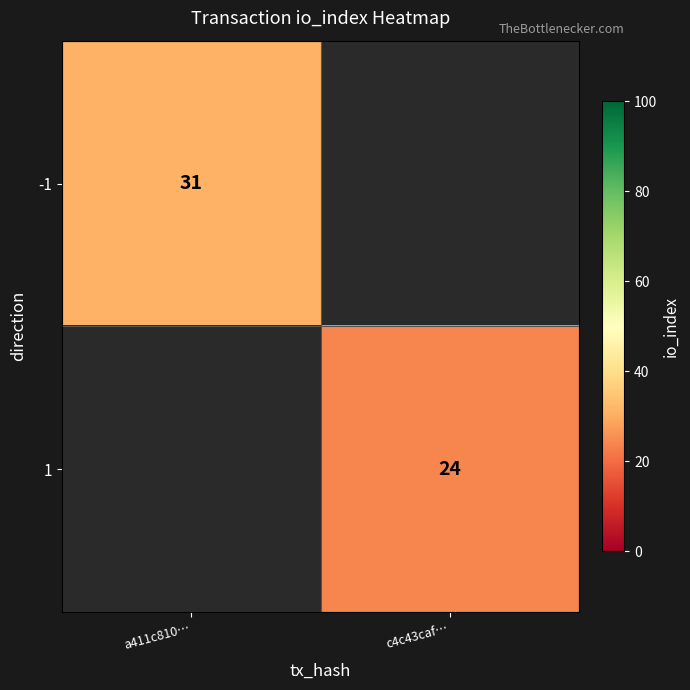

True or false: 1 has a value of 13.4 at c4c43caf….

False